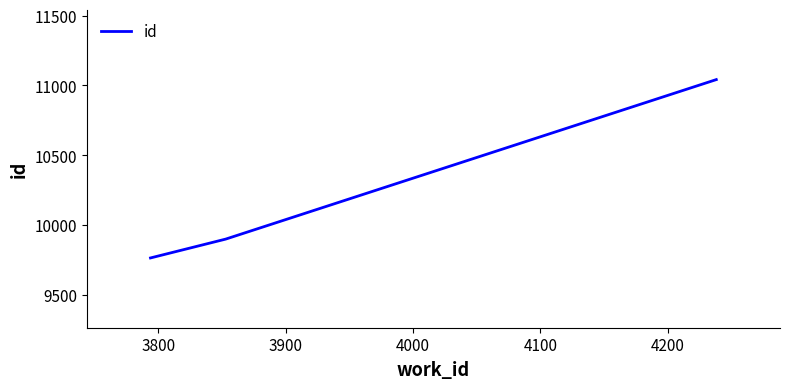

Count the number of data series in this chart.

1